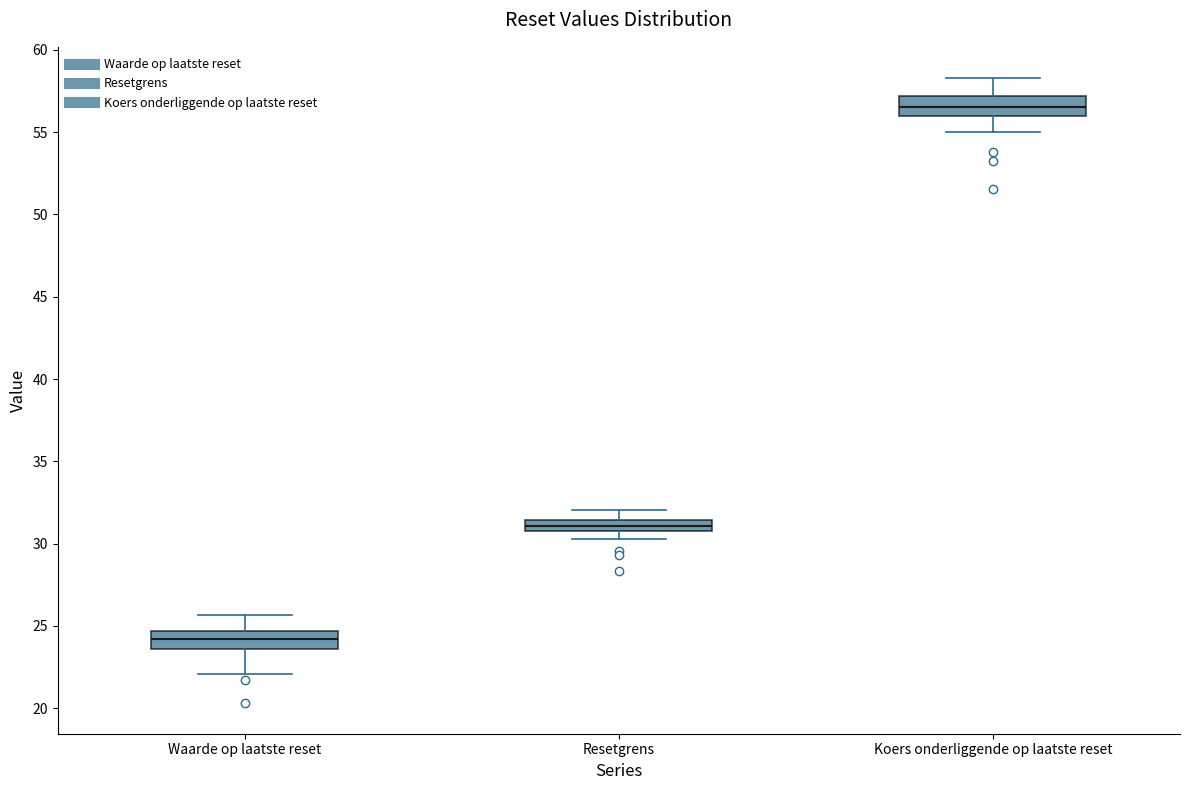

Which box's median line is the highest?

Koers onderliggende op laatste reset